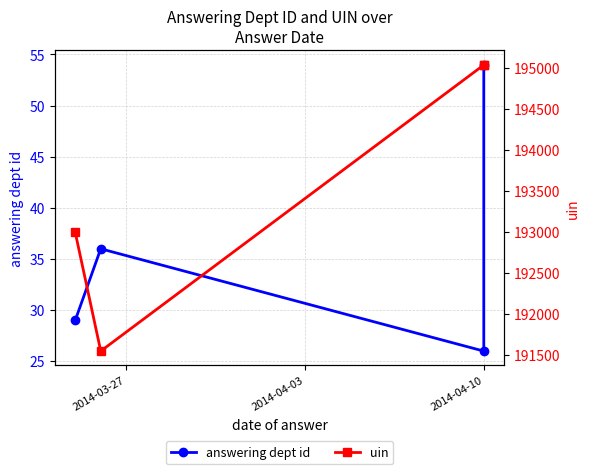

True or false: uin and answering dept id cross at least once.

False